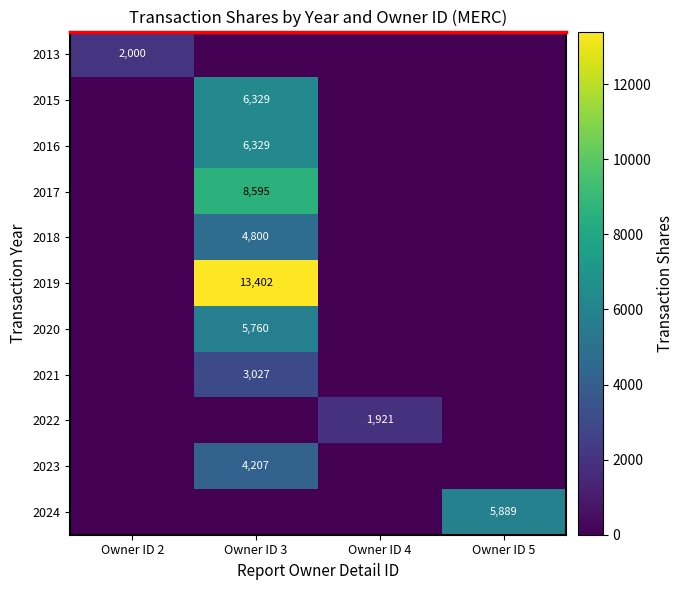

The 2023 series shows 4207 at Owner ID 3. True or false?

True